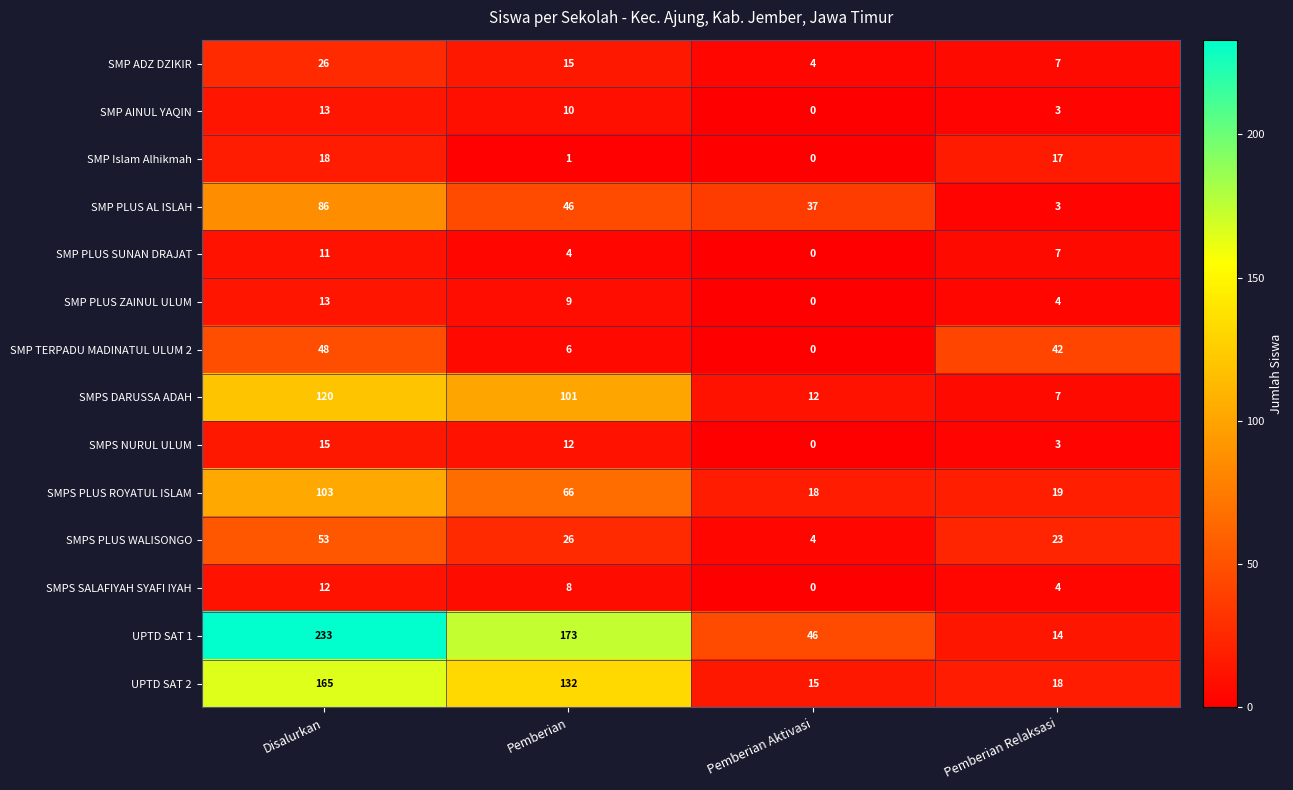

Read the SMP PLUS ZAINUL ULUM value at Pemberian Relaksasi.

4